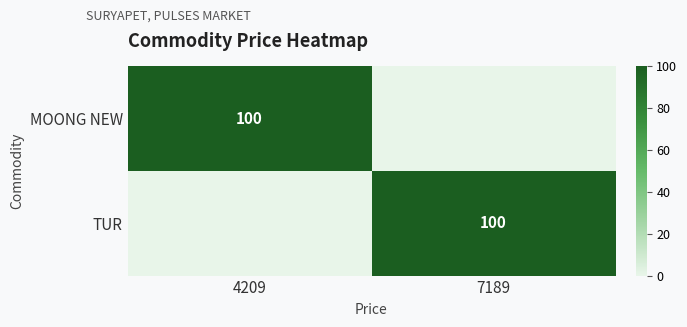

At how many categories does at least one series exceed 36?

2